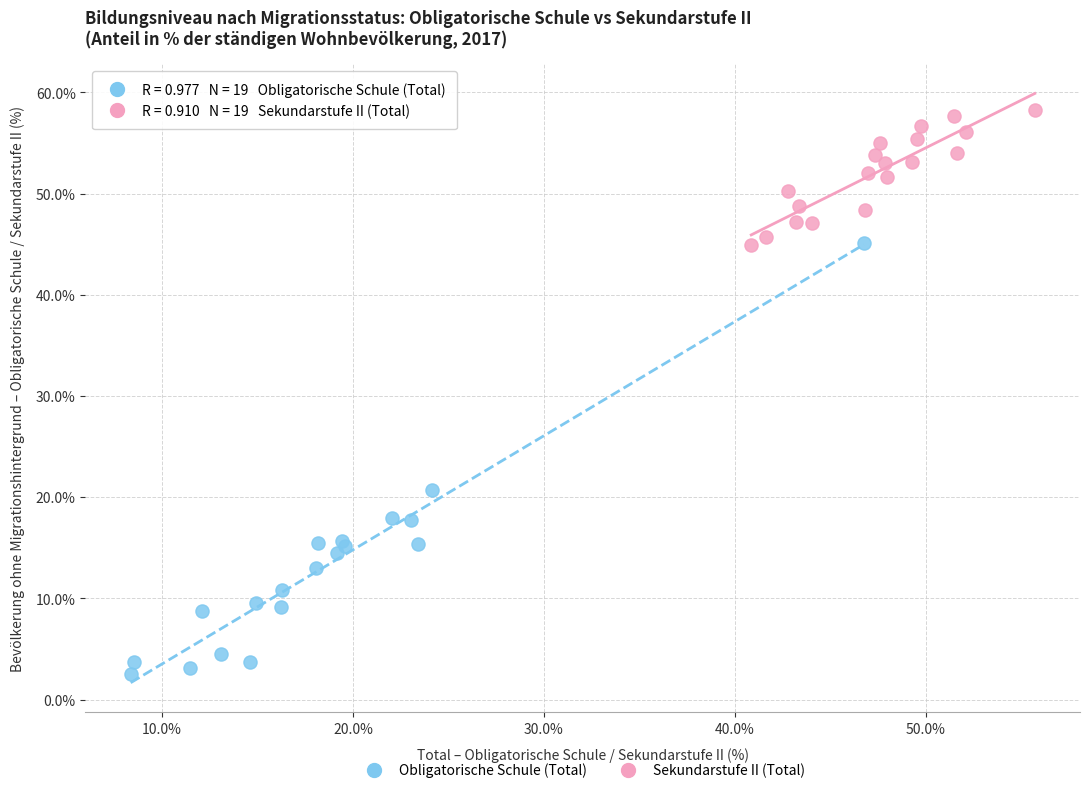

Which series has the largest Y range (max minus min)?

Obligatorische Schule (Total)